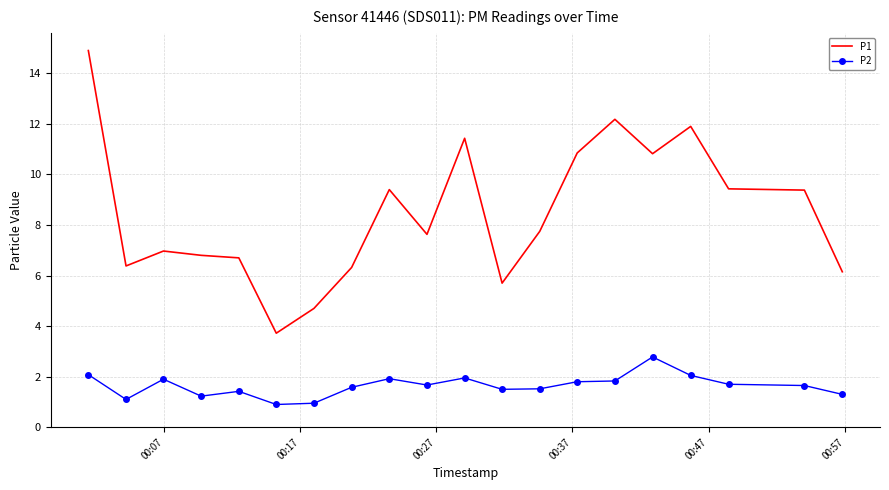

True or false: P2 and P1 intersect in this chart.

False